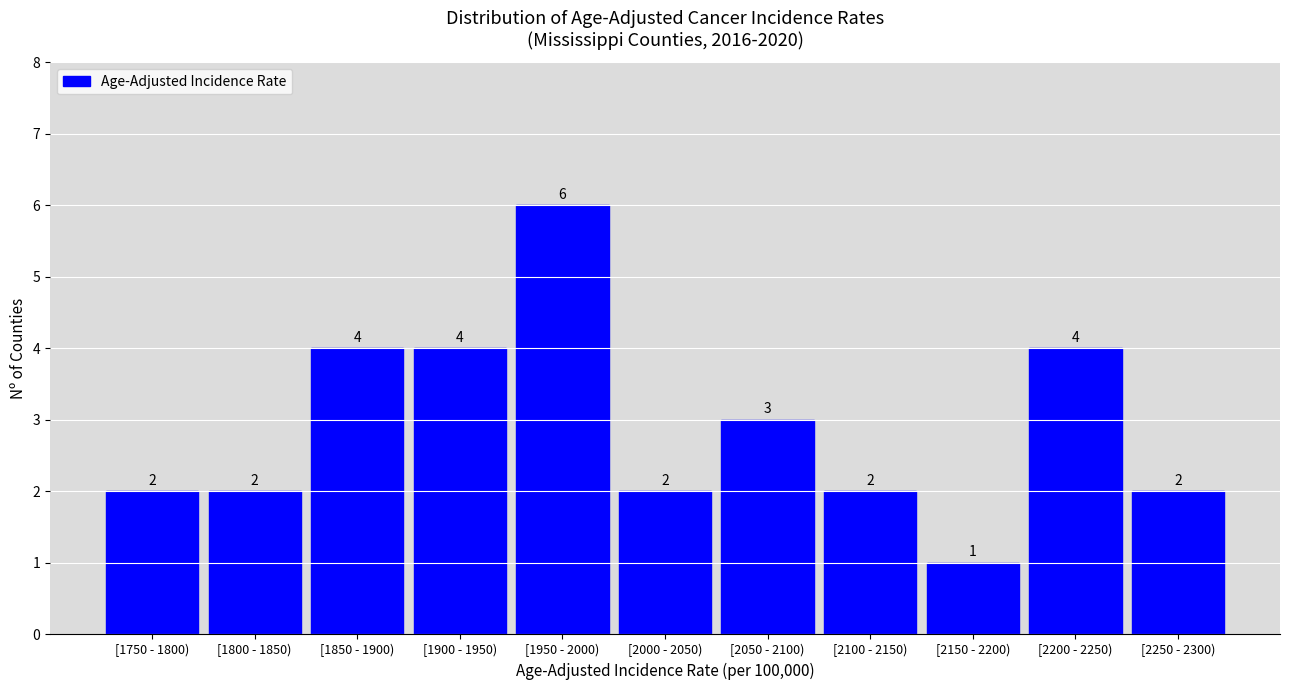

Reading left to right, extract all data points from this chart.

2	2	4	4	6	2	3	2	1	4	2